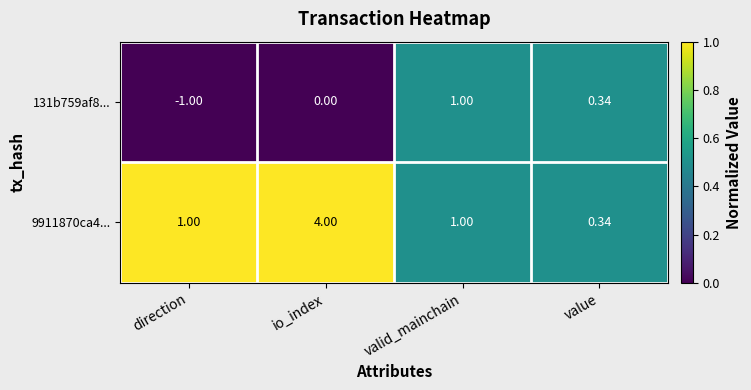

How many series are shown in this chart?

2